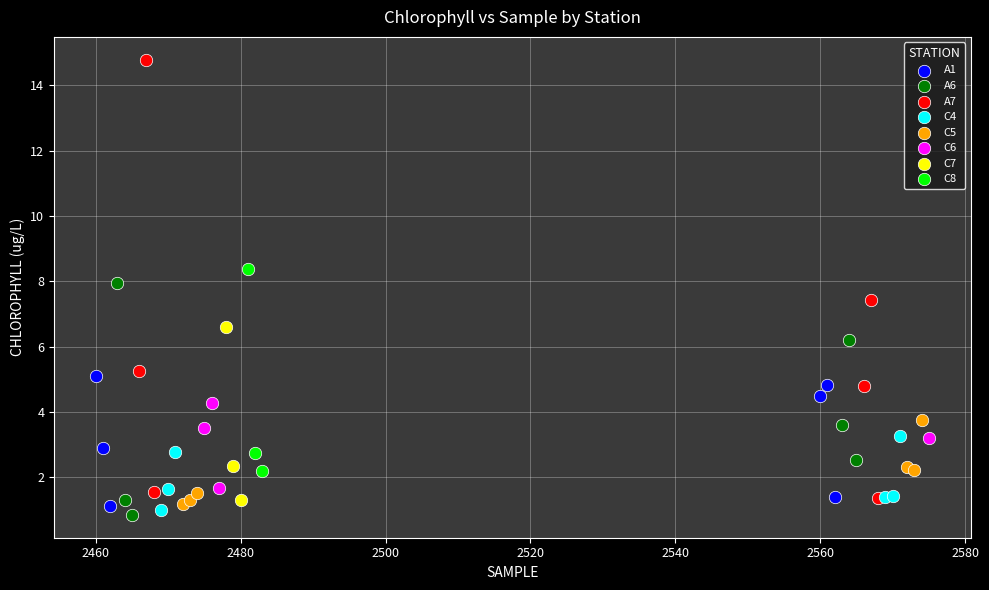

Which series reaches the maximum Y coordinate?

A7